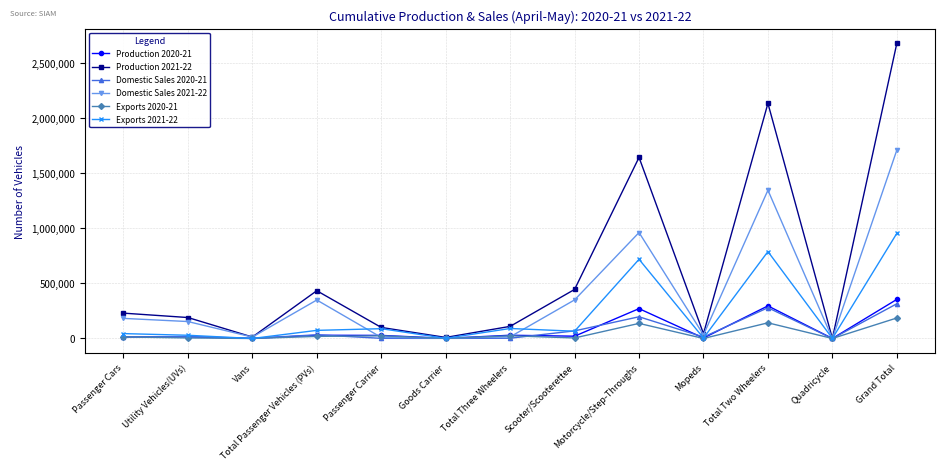

The Production 2021-22 series shows 299555 at Utility Vehicles(UVs). True or false?

False